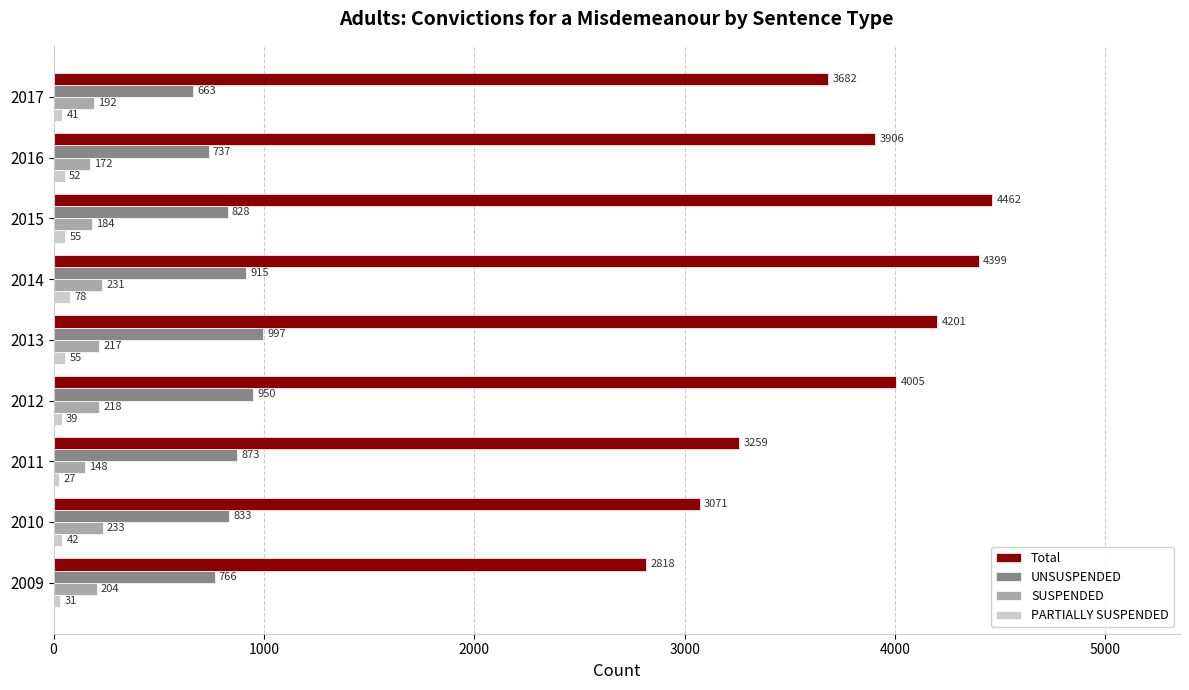

What is the total value across all series at 2009?

3819